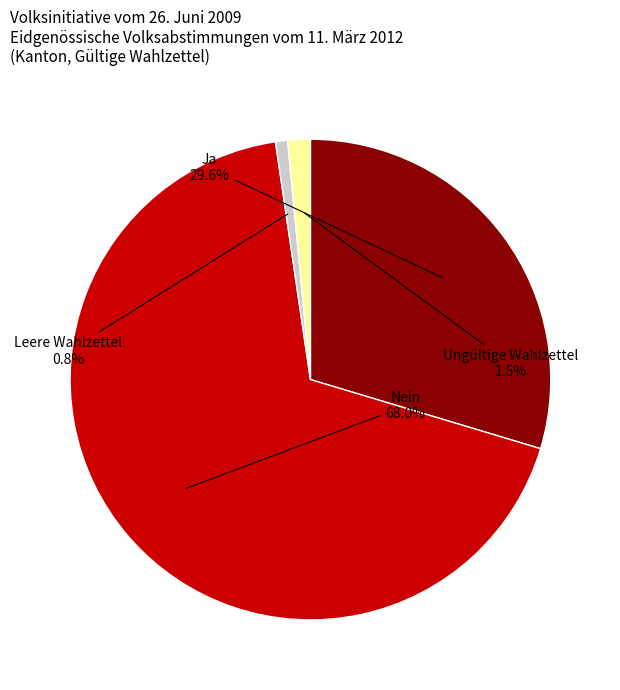

Does Leere Wahlzettel represent more than half of the total?

No